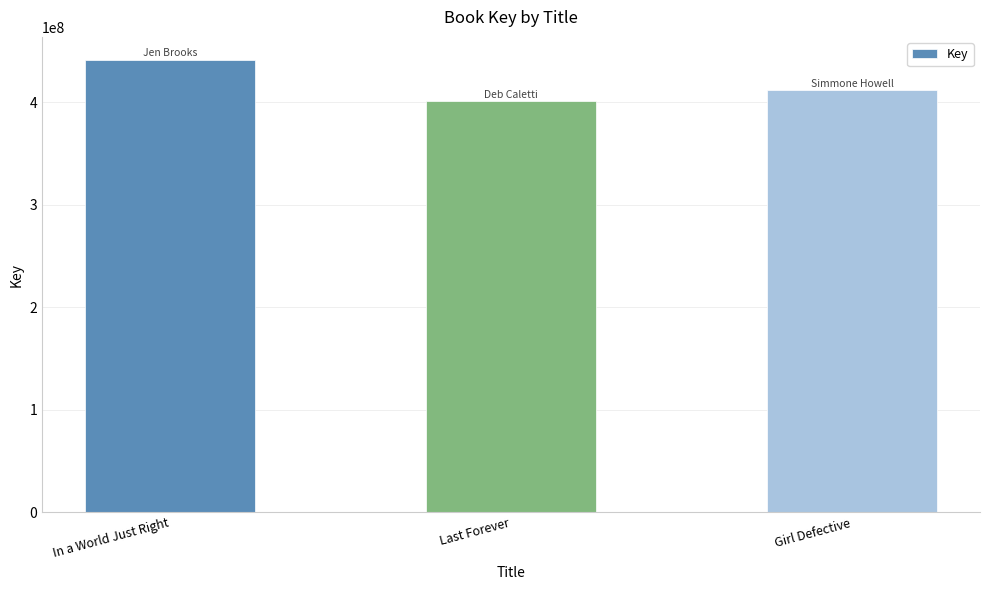

What is the label of the 1st bar from the left?

In a World Just Right